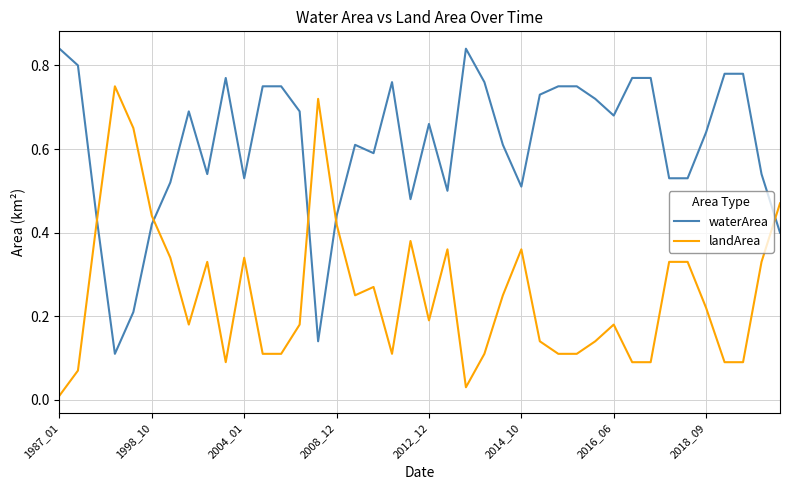

Which series has the largest total across all categories?

waterArea